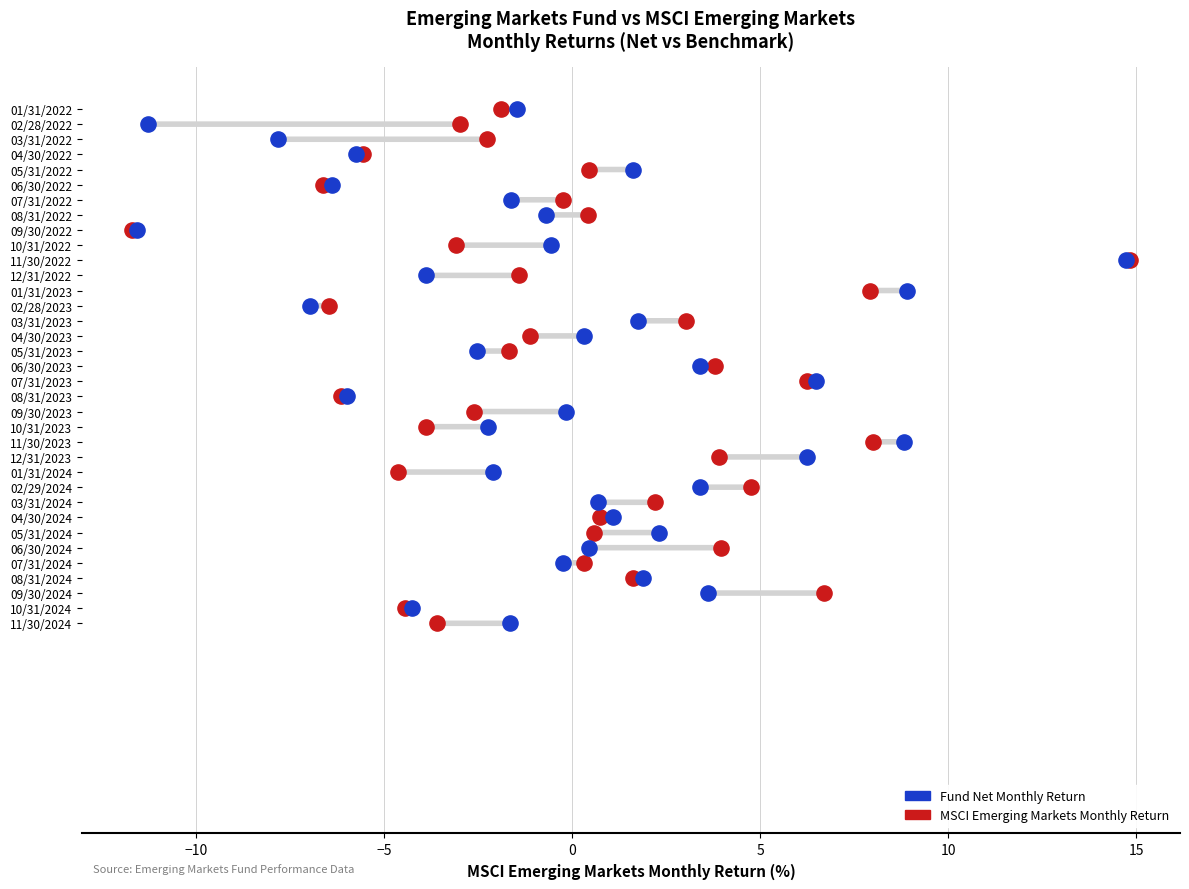

What are all the series names shown in the legend?

Fund Net Monthly Return, MSCI Emerging Markets Monthly Return